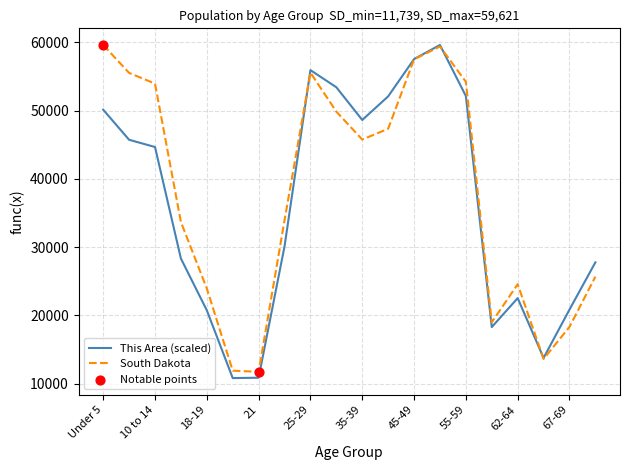

At how many categories does at least one series exceed 41904?

10